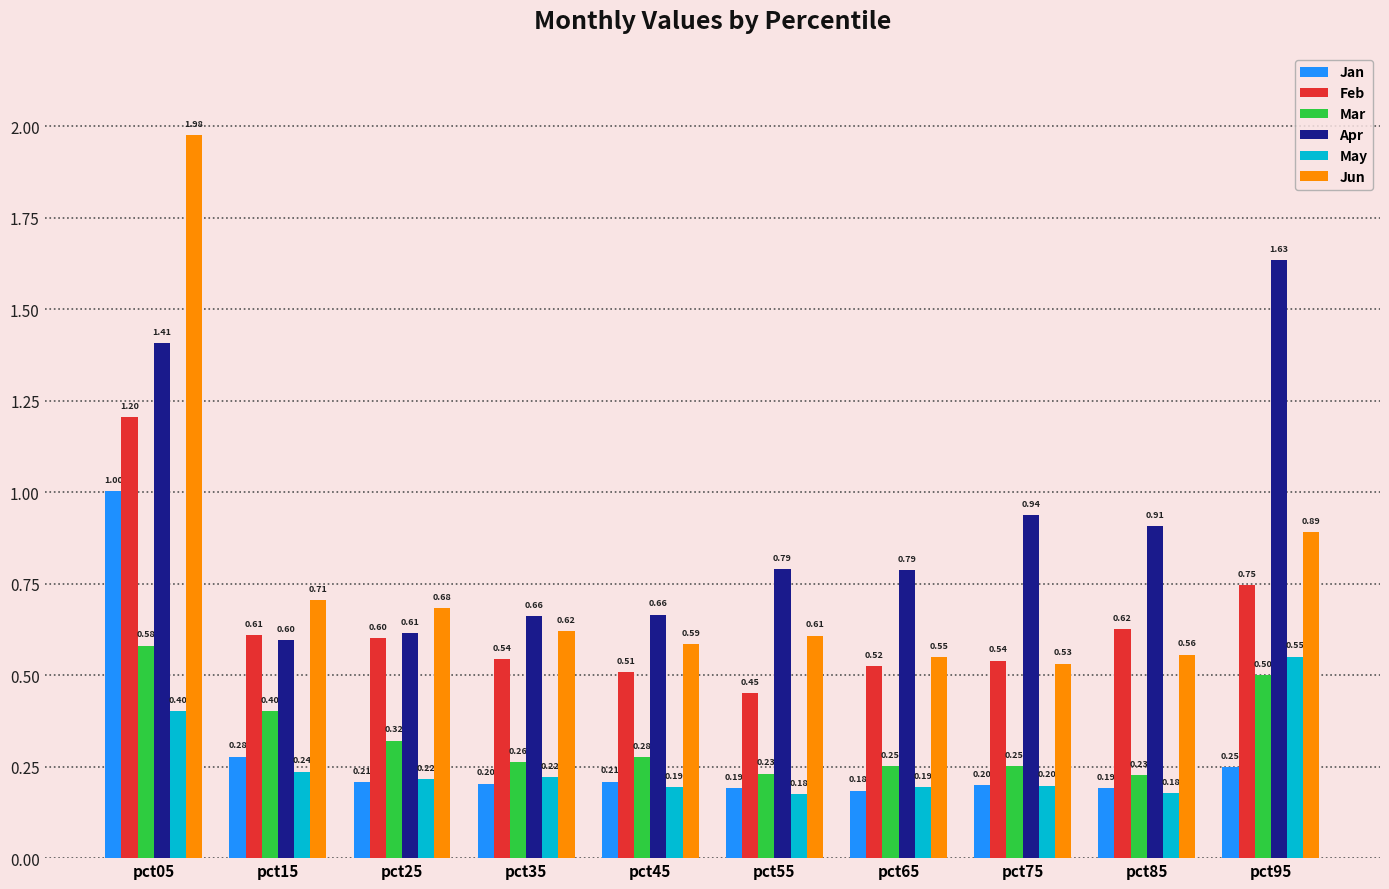

How many groups of bars are there?

10